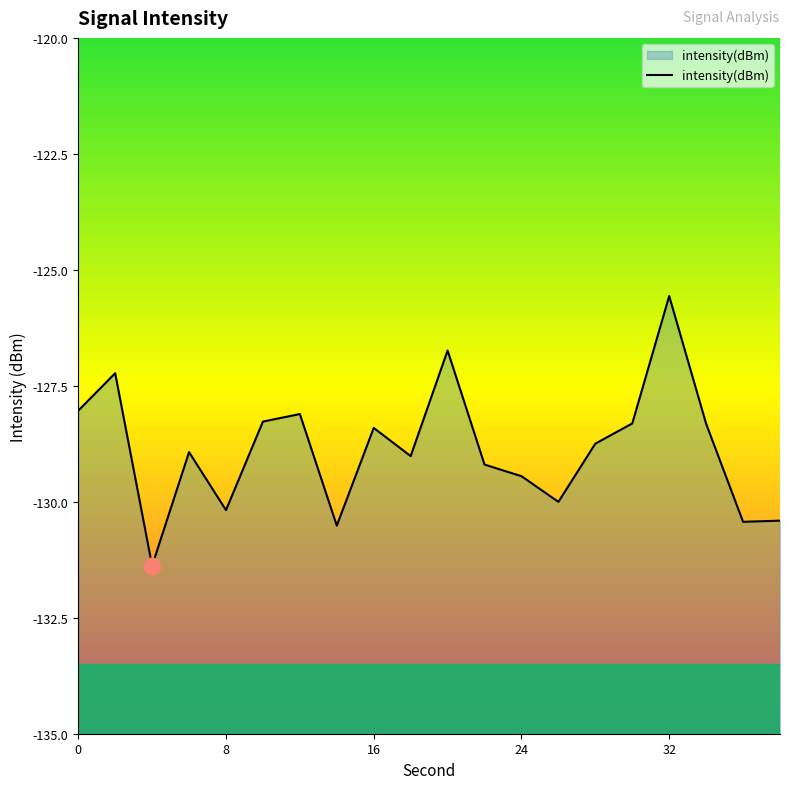

Is it true that the value at 6 is -128.9?

True